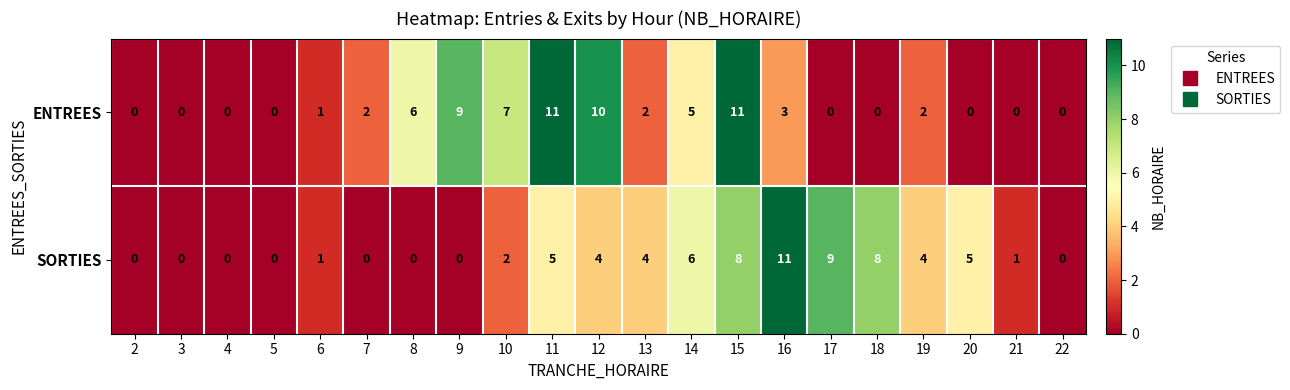

Is it true that ENTREES equals -4 at 22?

False